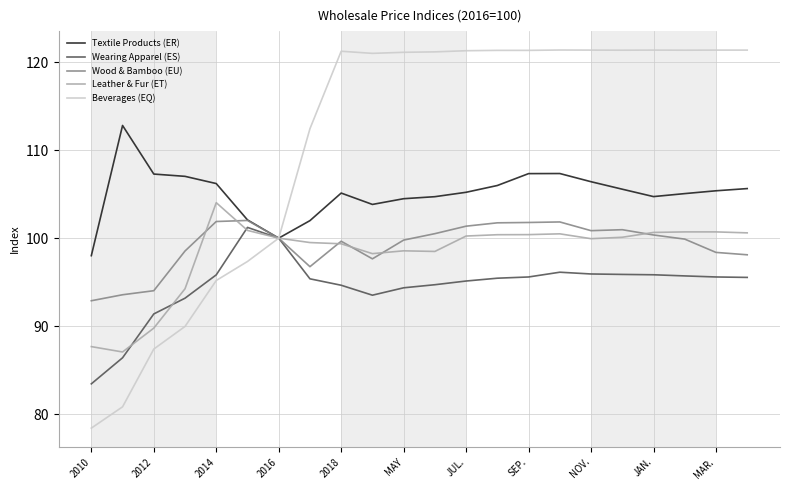

Which series has the largest total across all categories?

Beverages (EQ)